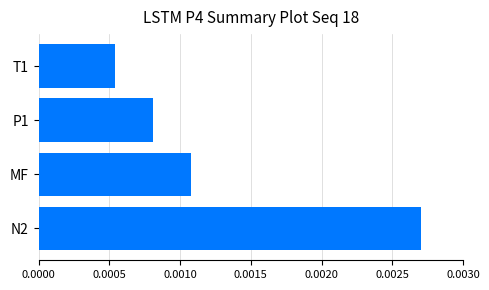

How many values are between 0 and 1?

4